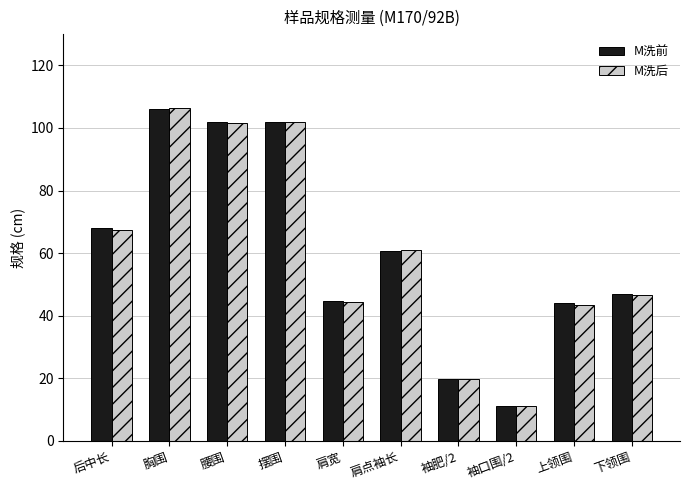

What is the difference between the M洗后 values at 胸围 and 上领围?

63.0